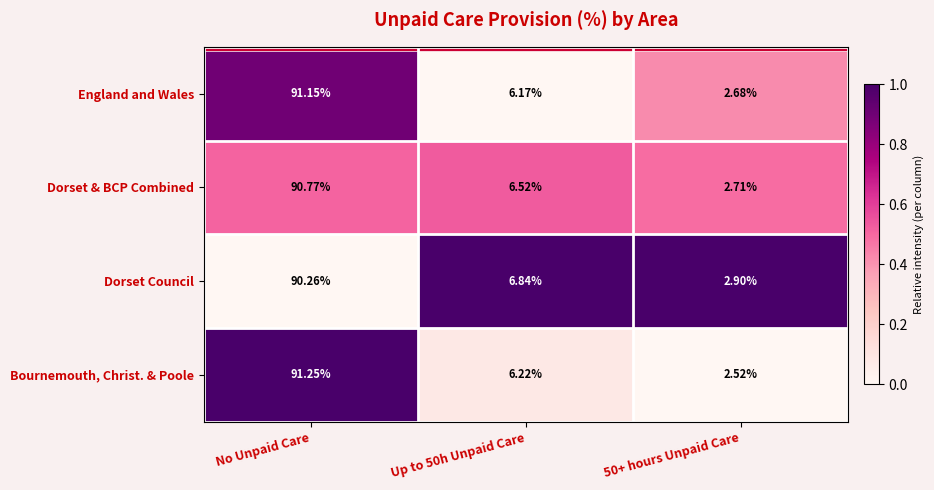

Between No Unpaid Care and 50+ hours Unpaid Care, which series saw the biggest shift?

Bournemouth, Christ. & Poole